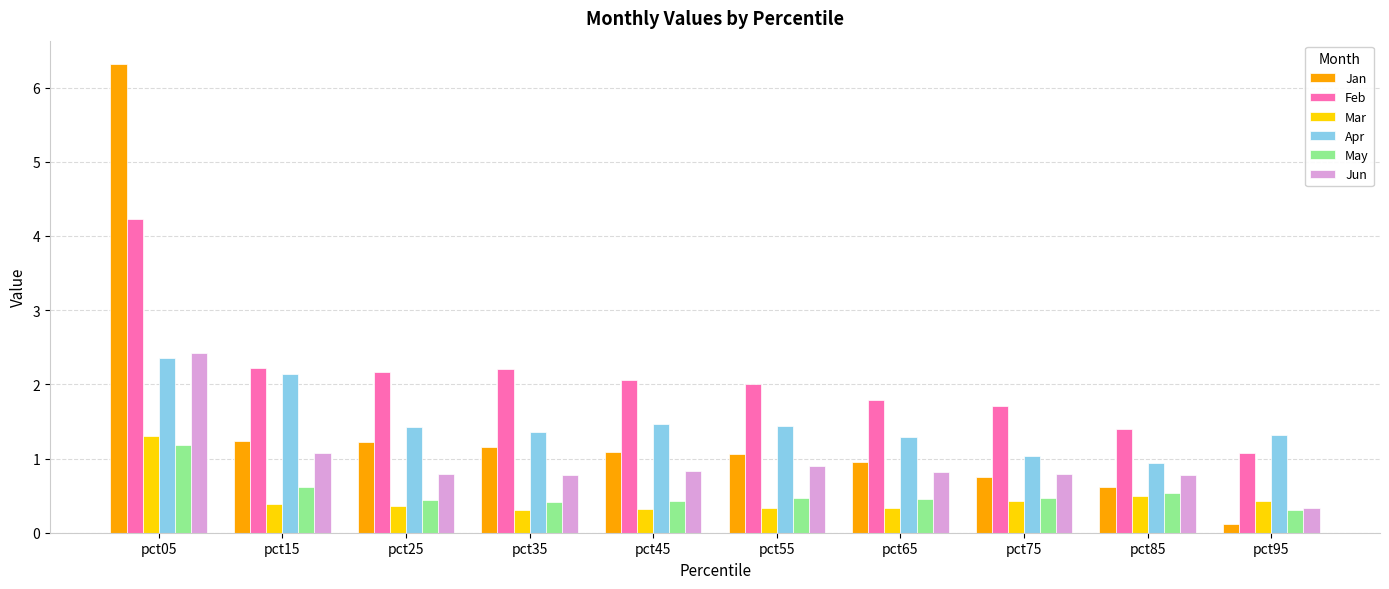

What is the value of the Mar bar at the 8th from the left?

0.4